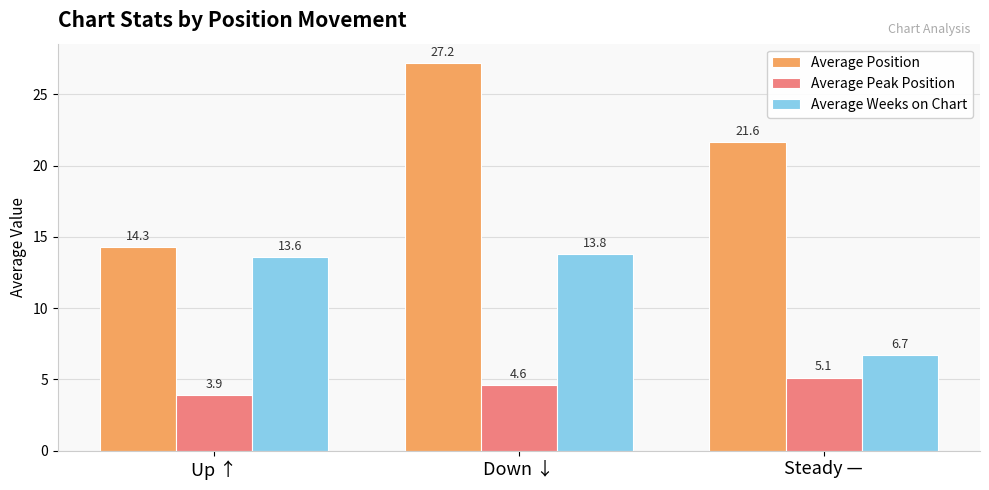

What is the label of the 2nd bar from the right?

Down ↓